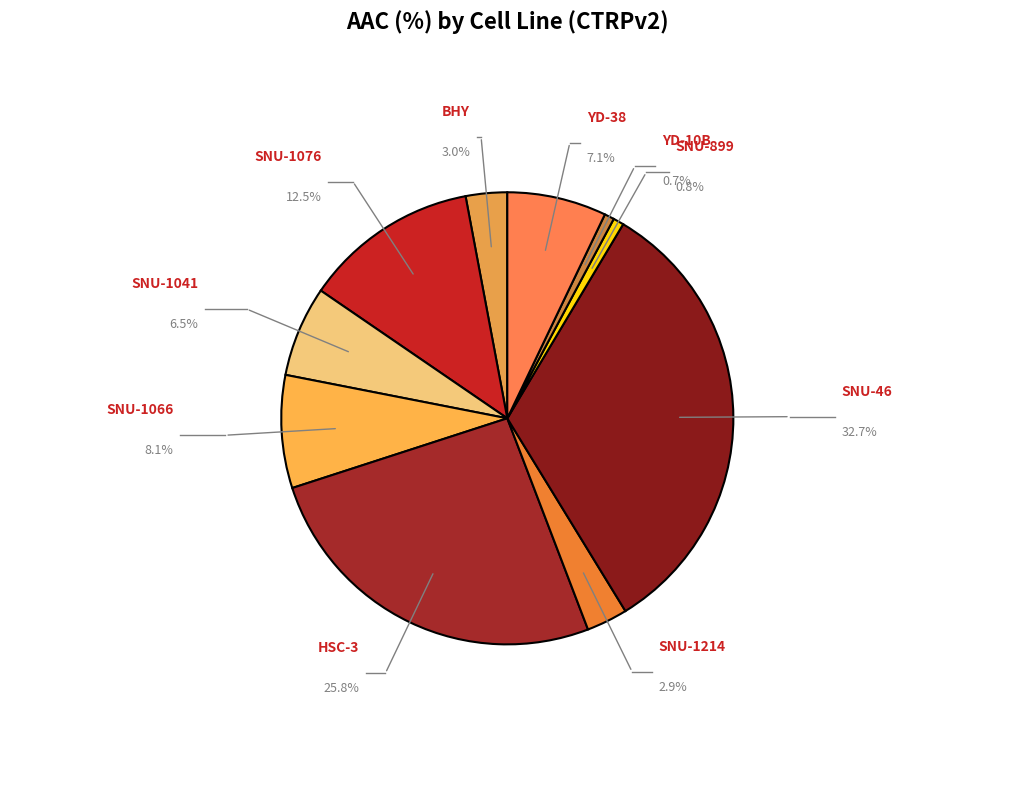

What is the ratio of the value at YD-10B to the value at SNU-1214?

0.2